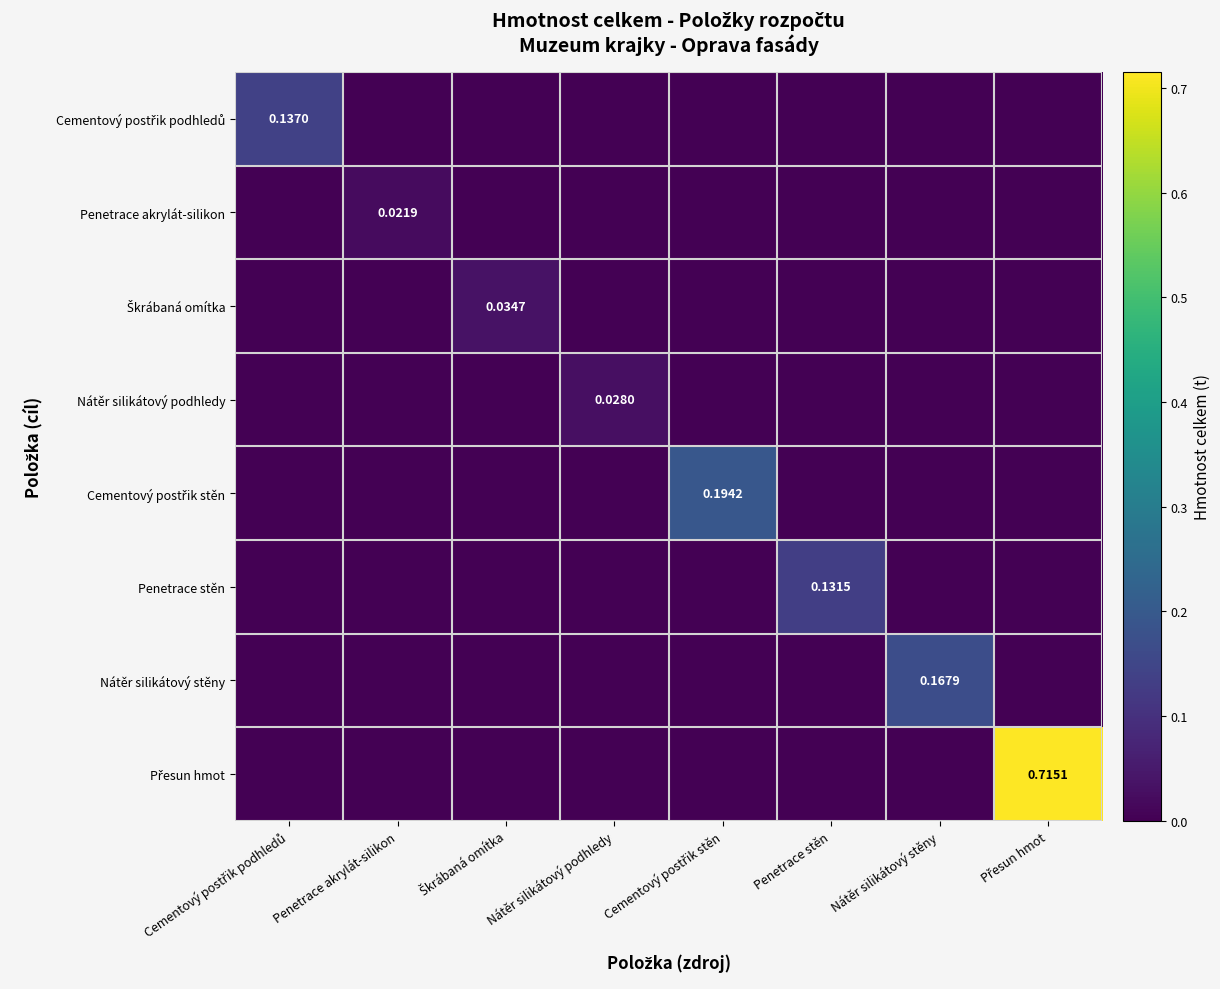

Rank the series by their maximum value, from highest to lowest.

Přesun hmot, Cementový postřik stěn, Nátěr silikátový stěny, Cementový postřik podhledů, Penetrace stěn, Škrábaná omítka, Nátěr silikátový podhledy, Penetrace akrylát-silikon